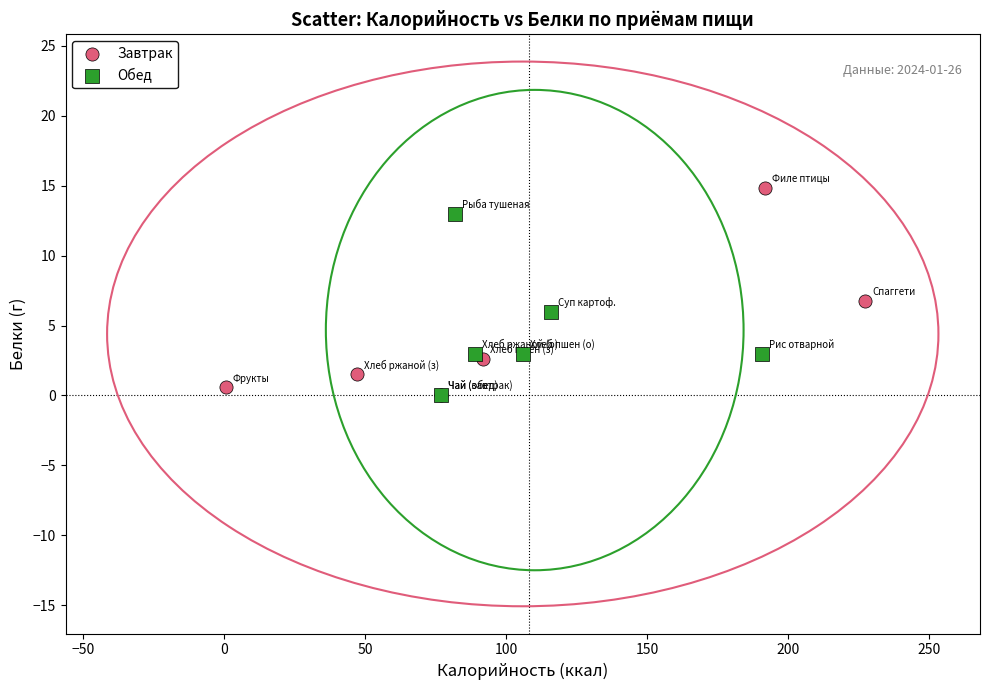

Which series reaches the maximum Y coordinate?

Завтрак